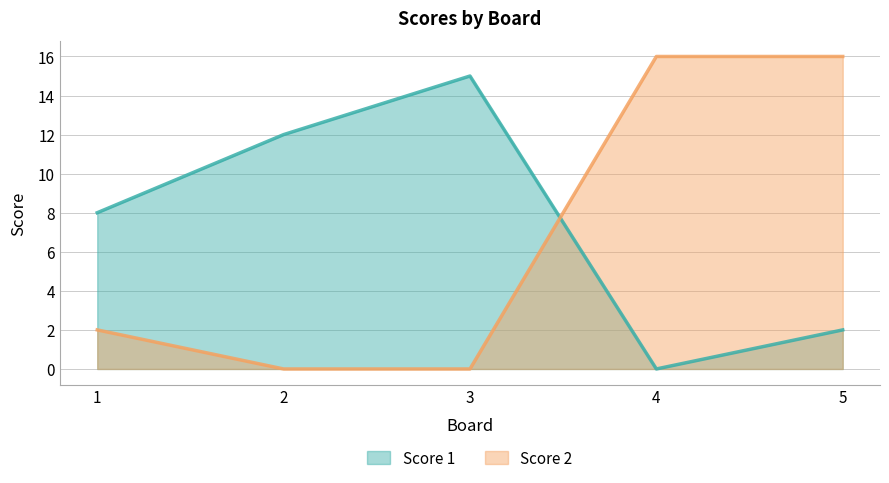

True or false: Score 2 has more than 2 interior local peaks.

False